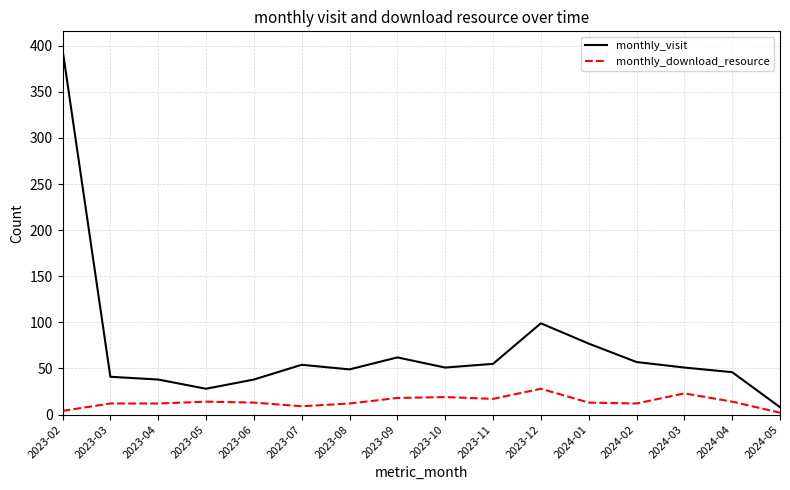

True or false: monthly_download_resource has a value of 13 at 2023-06.

True